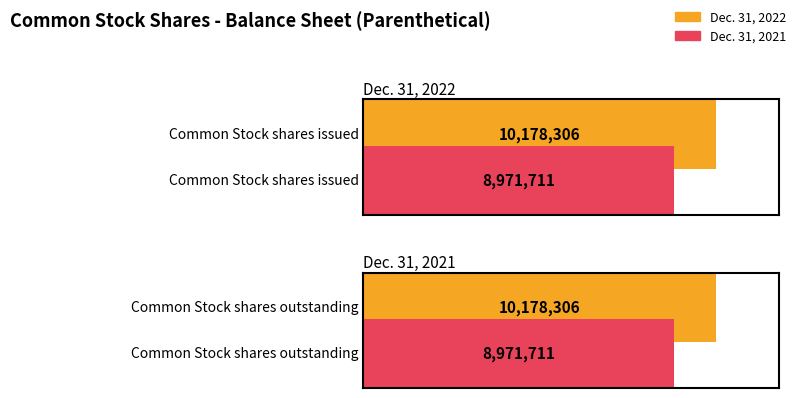

Which series has the widest spread of values?

Dec. 31, 2022